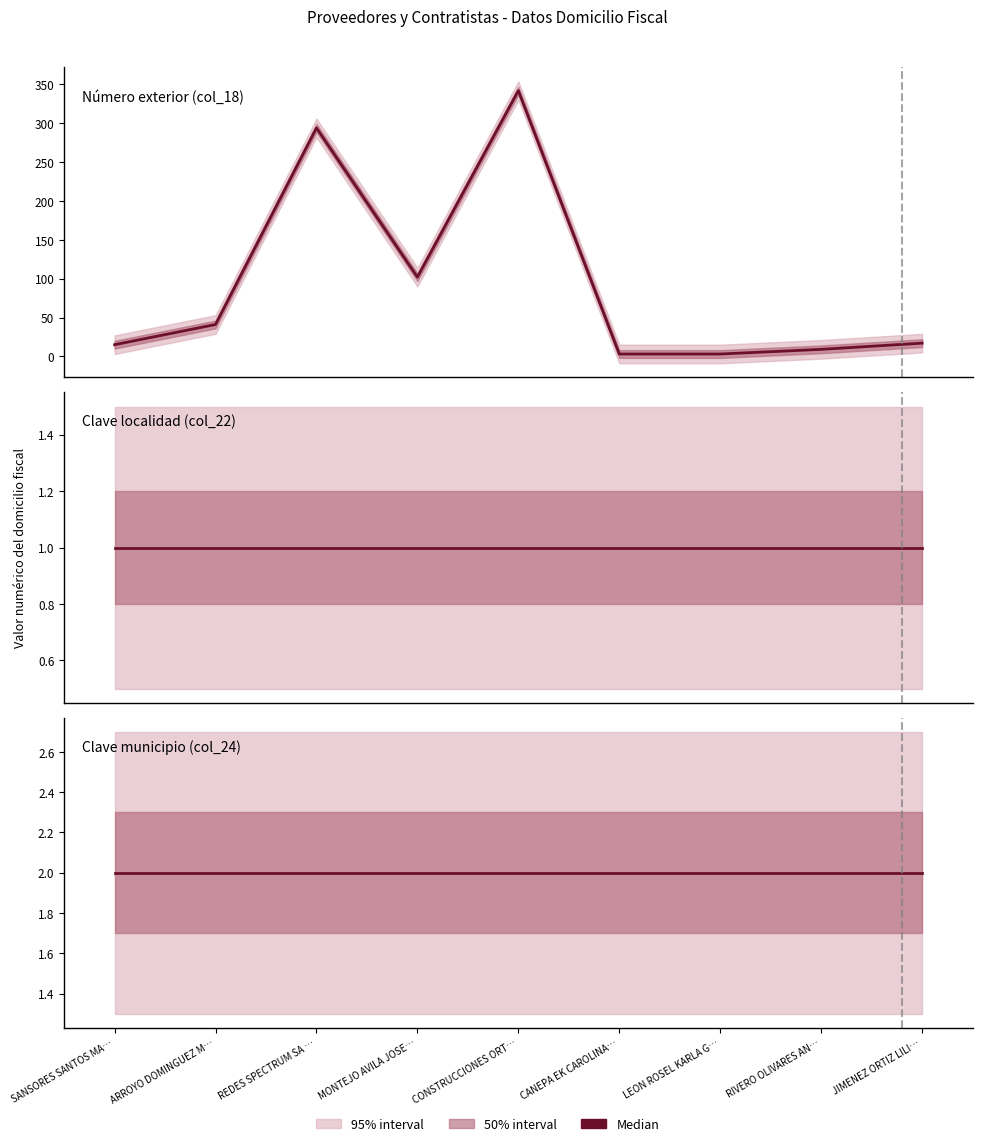

At RIVERO OLIVARES AN…, list the series in order from largest to smallest.

Número exterior (col_18), Clave municipio (col_24), Clave localidad (col_22)